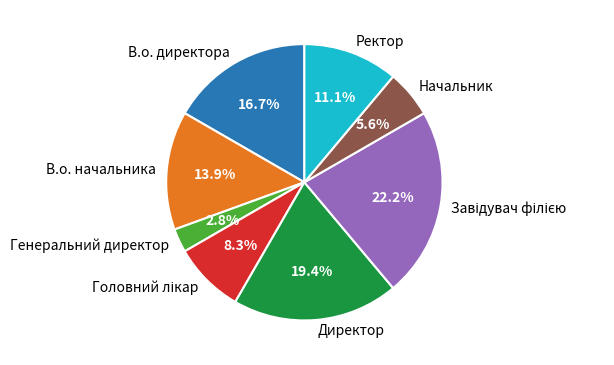

What is the ratio of the value at Начальник to the value at В.о. начальника?

0.4